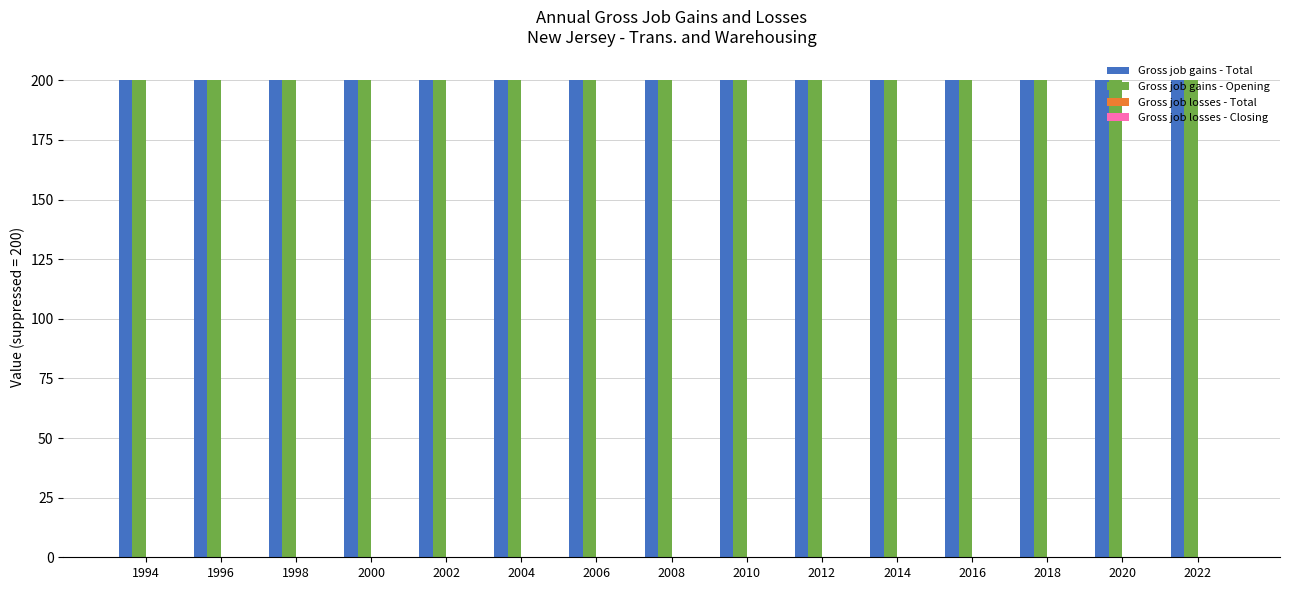

What are all the series names shown in the legend?

Gross job gains - Total, Gross job gains - Opening, Gross job losses - Total, Gross job losses - Closing